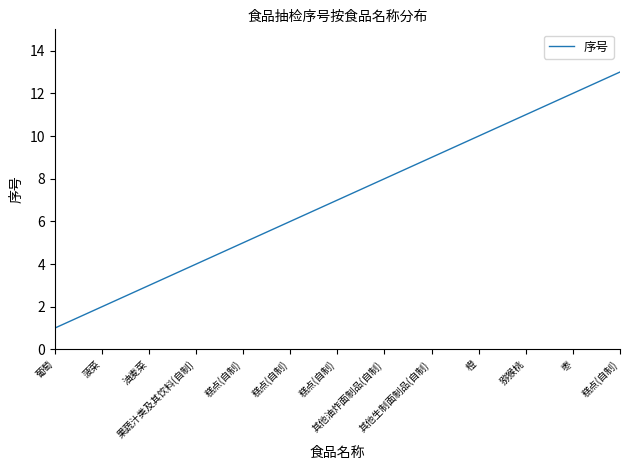

How many lines are shown in the chart?

1